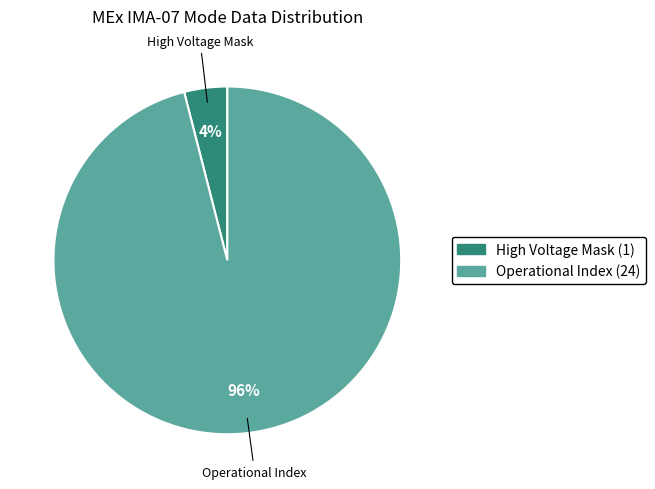

To the nearest percent, what is the average slice percentage?

50%